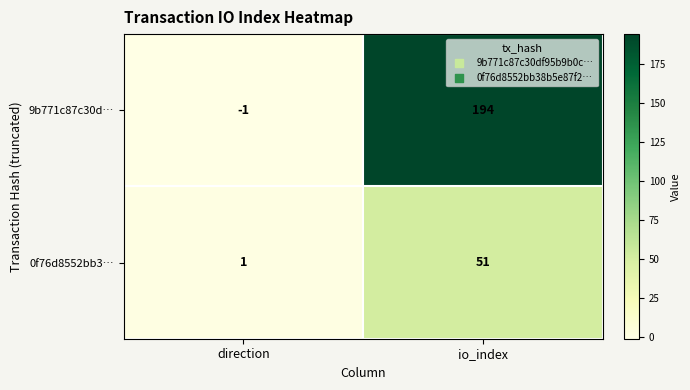

At how many categories does at least one series exceed 70?

1